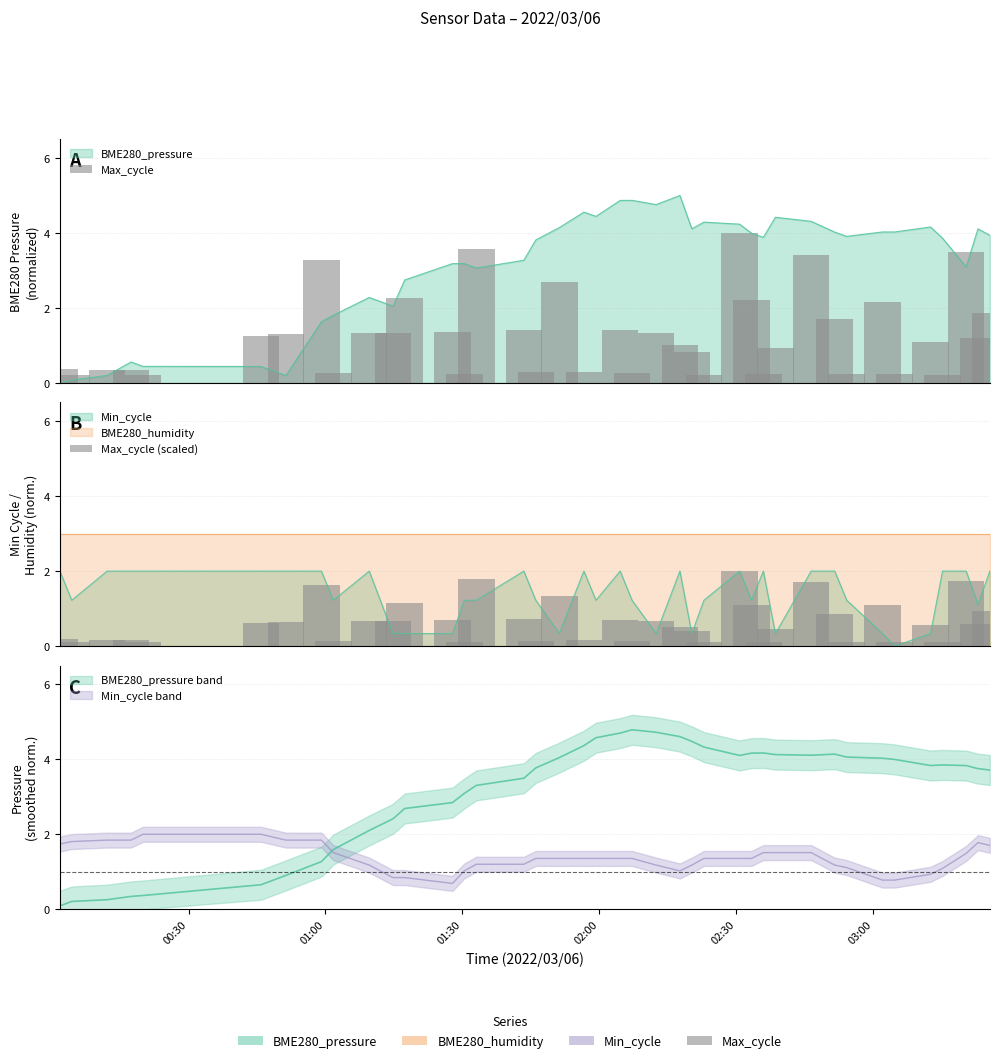

Is the value of BME280_pressure at 38 greater than the value of Min_cycle at 27?

Yes